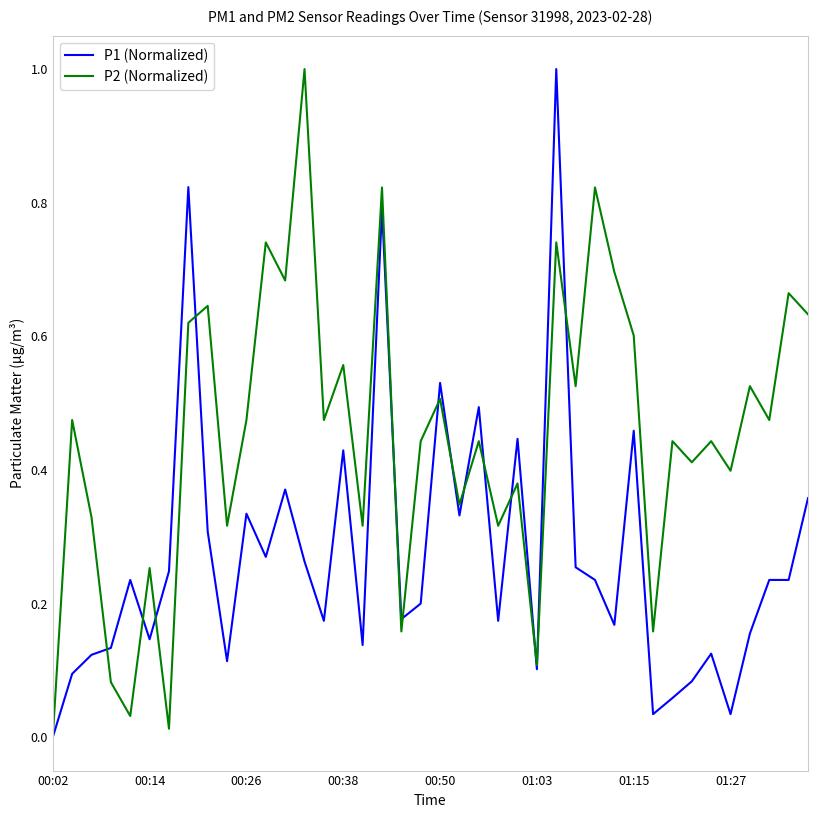

What is the maximum value shown in the chart?

1.0